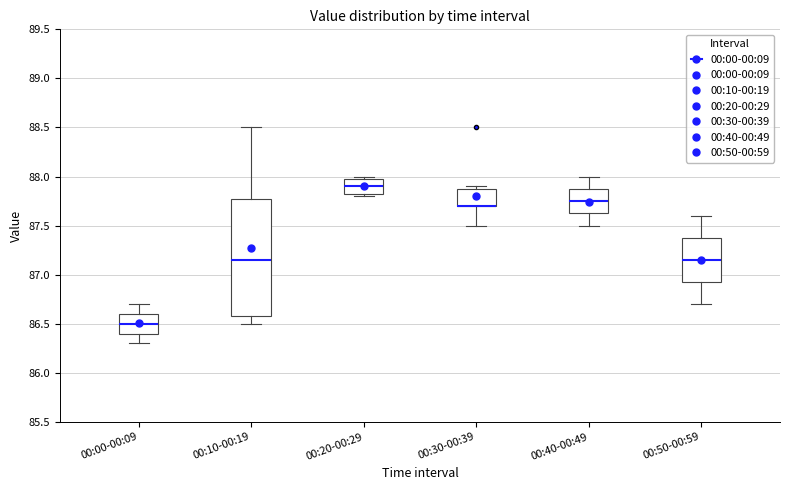

Reading left to right, transcribe this box plot: for each box, give where its median line is, the range the box spans, and where its two whiskers end, as read against the y-axis. The values are not printed on the chart, so give them approximately, as read against the axis.

00:00-00:09: median 86.50, box 86.40 to 86.60, whiskers 86.30 to 86.70
00:10-00:19: median 87.15, box 86.60 to 87.80, whiskers 86.50 to 88.50
00:20-00:29: median 87.90, box 87.85 to 88.00, whiskers 87.80 to 88.00 (just above the box's upper edge)
00:30-00:39: median 87.70 (drawn on the box's lower edge), box 87.70 to 87.90, whiskers 87.50 to 87.90 (just above the box's upper edge)
00:40-00:49: median 87.75, box 87.65 to 87.90, whiskers 87.50 to 88.00
00:50-00:59: median 87.15, box 86.95 to 87.40, whiskers 86.70 to 87.60